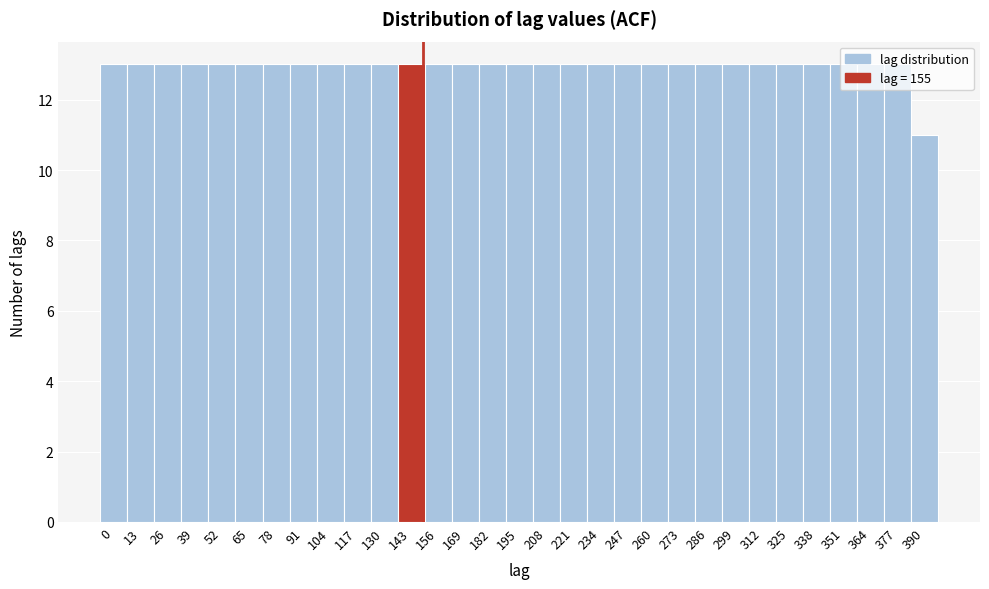

What is the approximate value at 65?

13